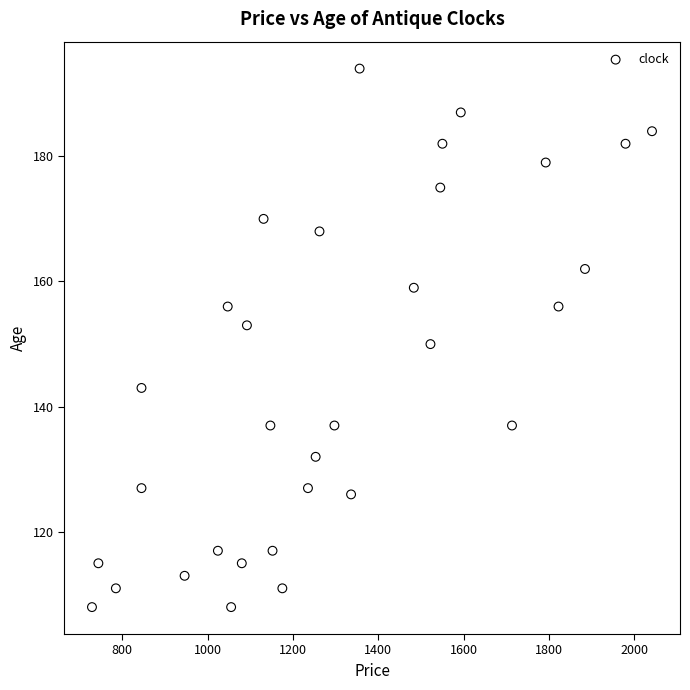

What is the range of X values (max minus min)?

1312